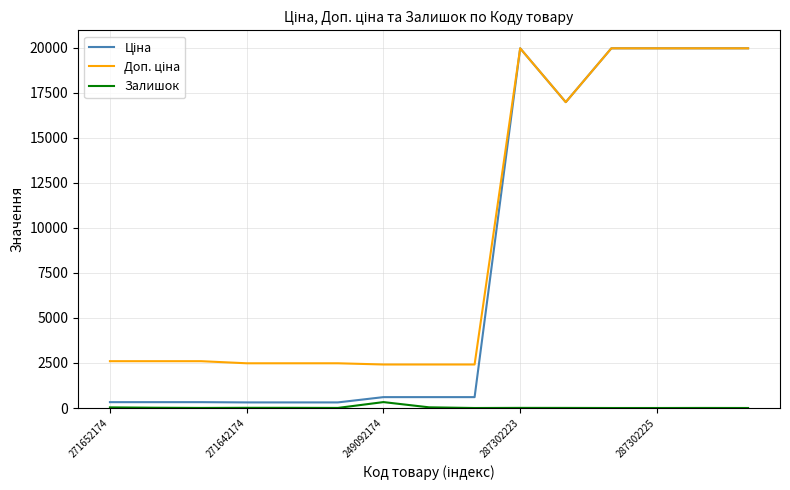

What is the greatest value displayed?

19964.2